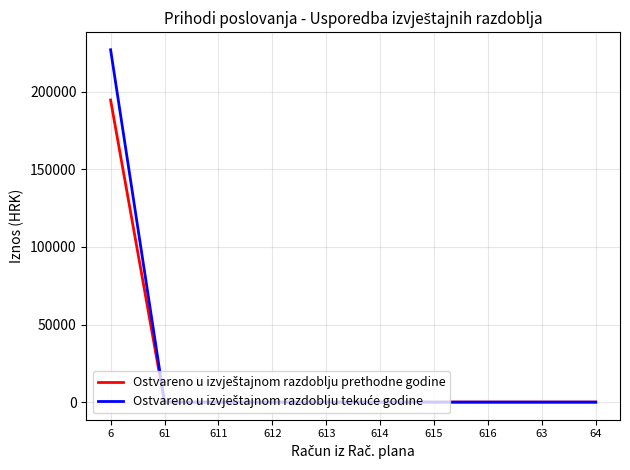

What is the greatest value displayed?

227069.8